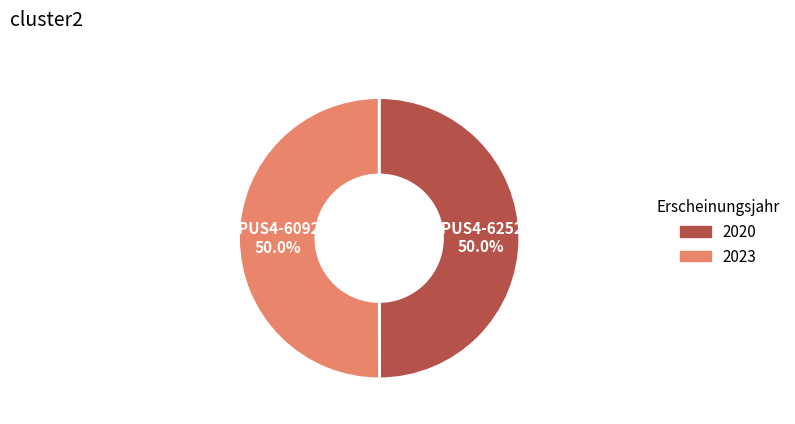

Approximately how many times larger is the value at OPUS4-62526 compared to OPUS4-60925?

1.0